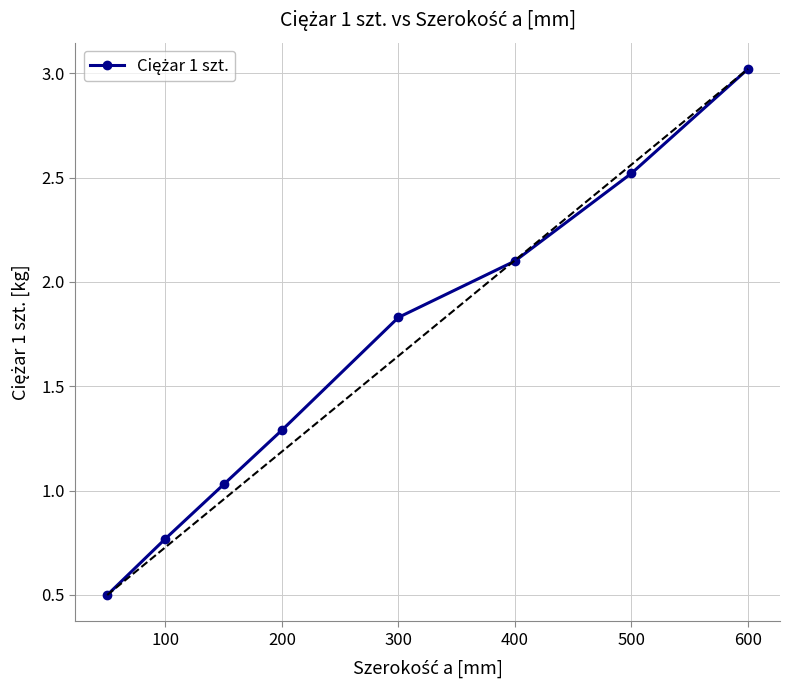

What is the greatest value displayed?

3.0